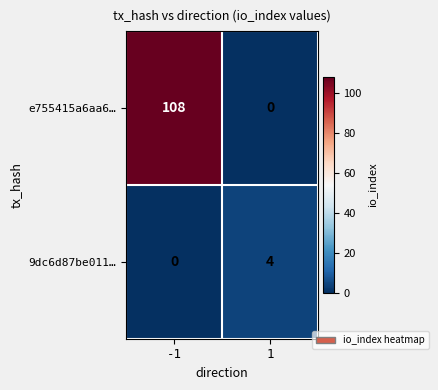

Is it true that 9dc6d87be011… equals 1 at 1?

False